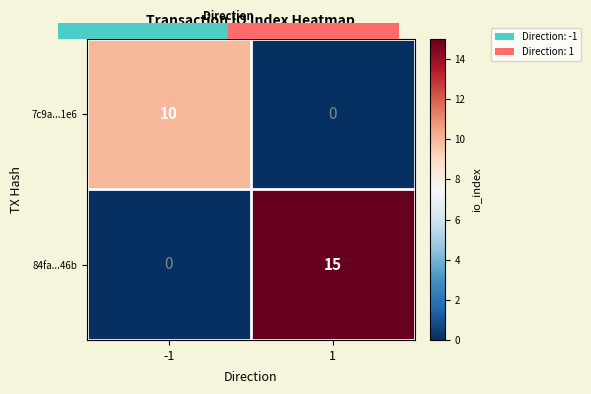

Rank the series by their maximum value, from lowest to highest.

7c9a...1e6, 84fa...46b